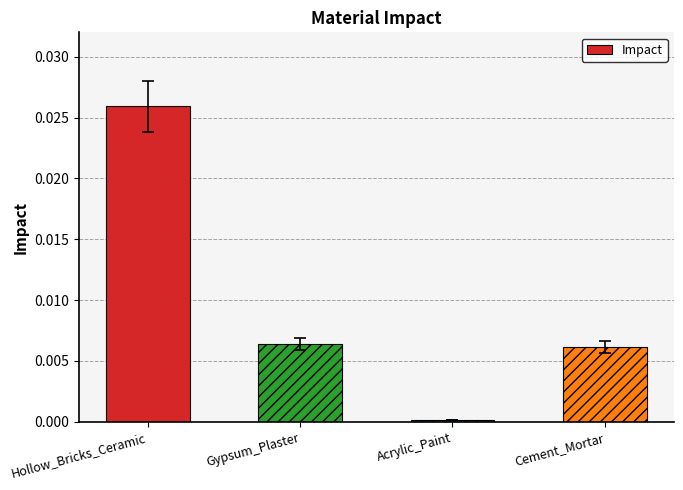

The chart shows a value of 0.0 at Hollow_Bricks_Ceramic. True or false?

True